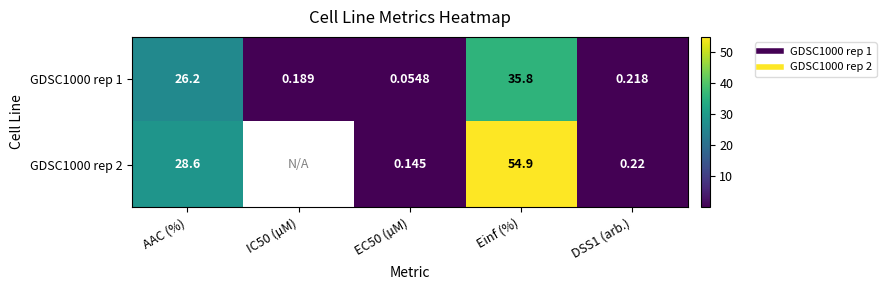

Which series changed the most between IC50 (µM) and EC50 (µM)?

GDSC1000 rep 1